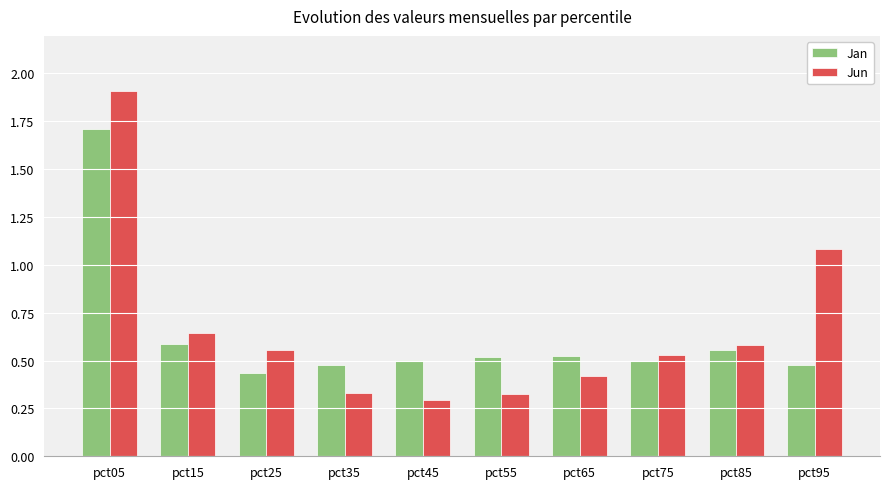

How many bars are there in each group?

2